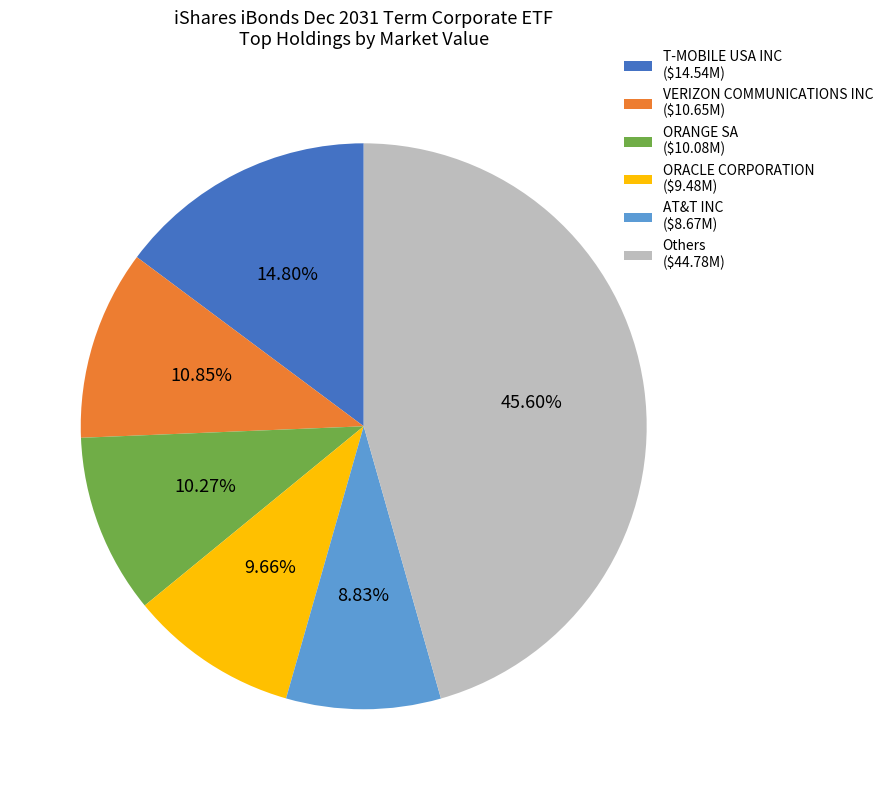

How many slices are in this pie chart?

6